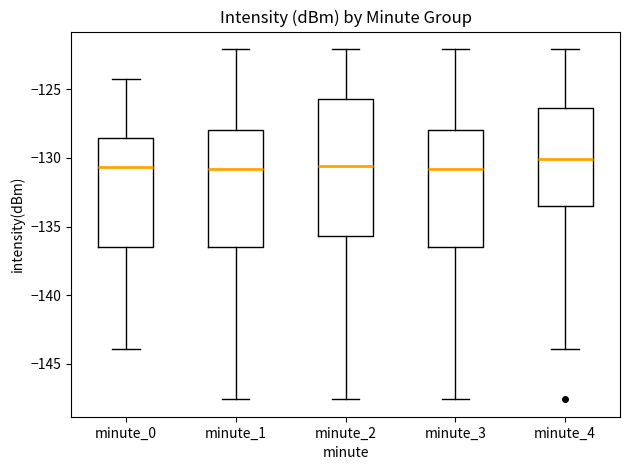

Which box has the highest median line?

minute_4